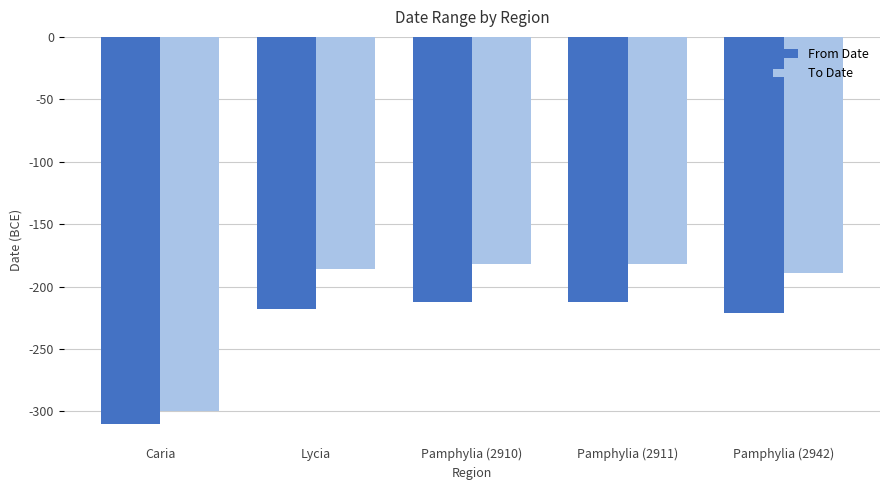

Which series has the largest total across all categories?

To Date